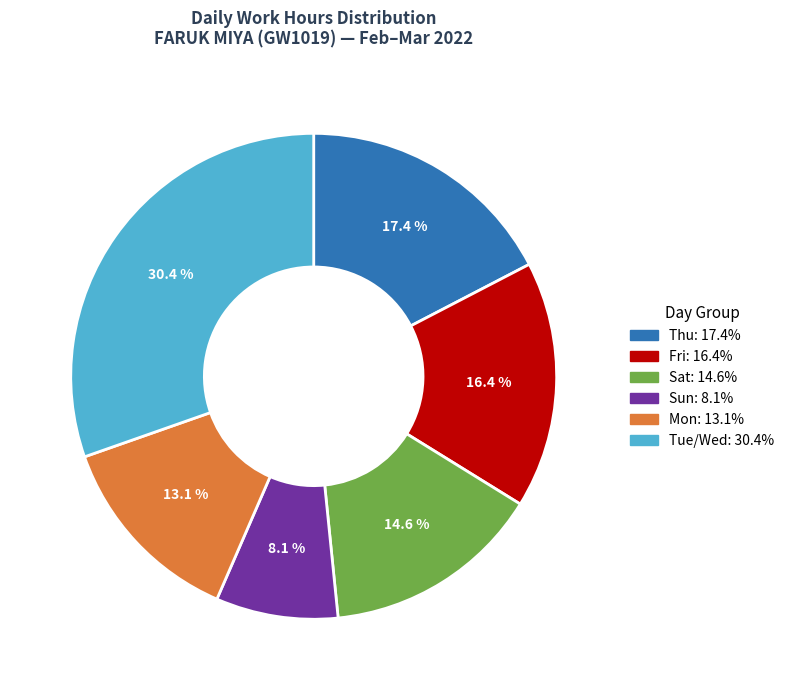

Does any single category account for the majority?

No